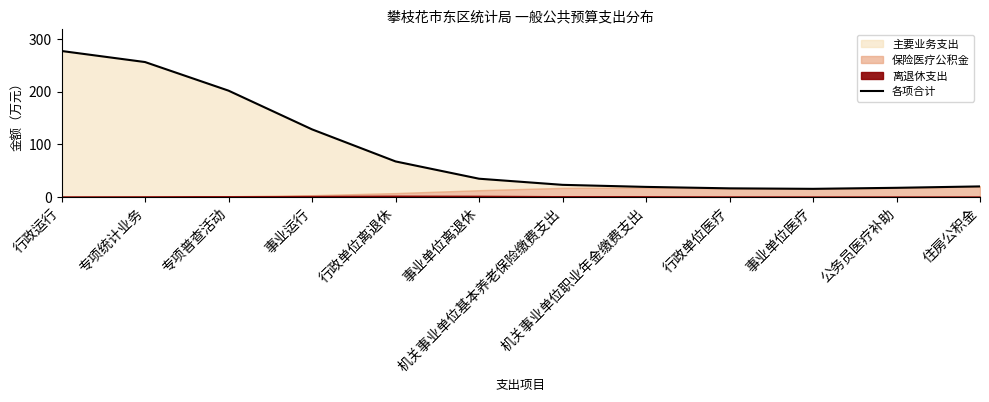

Where does the data first go above 34?

行政运行